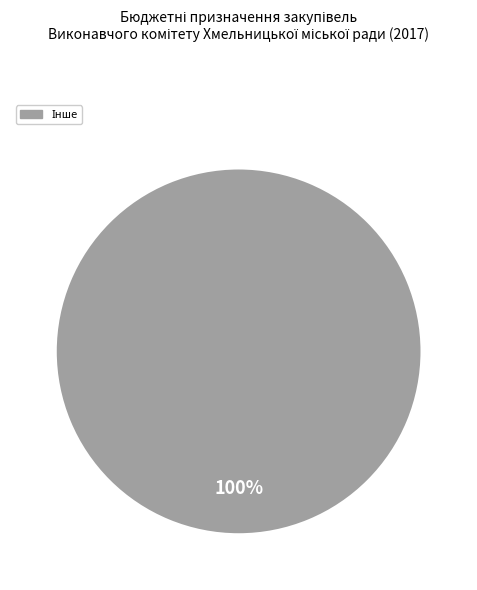

Is there a majority slice in this chart?

Yes